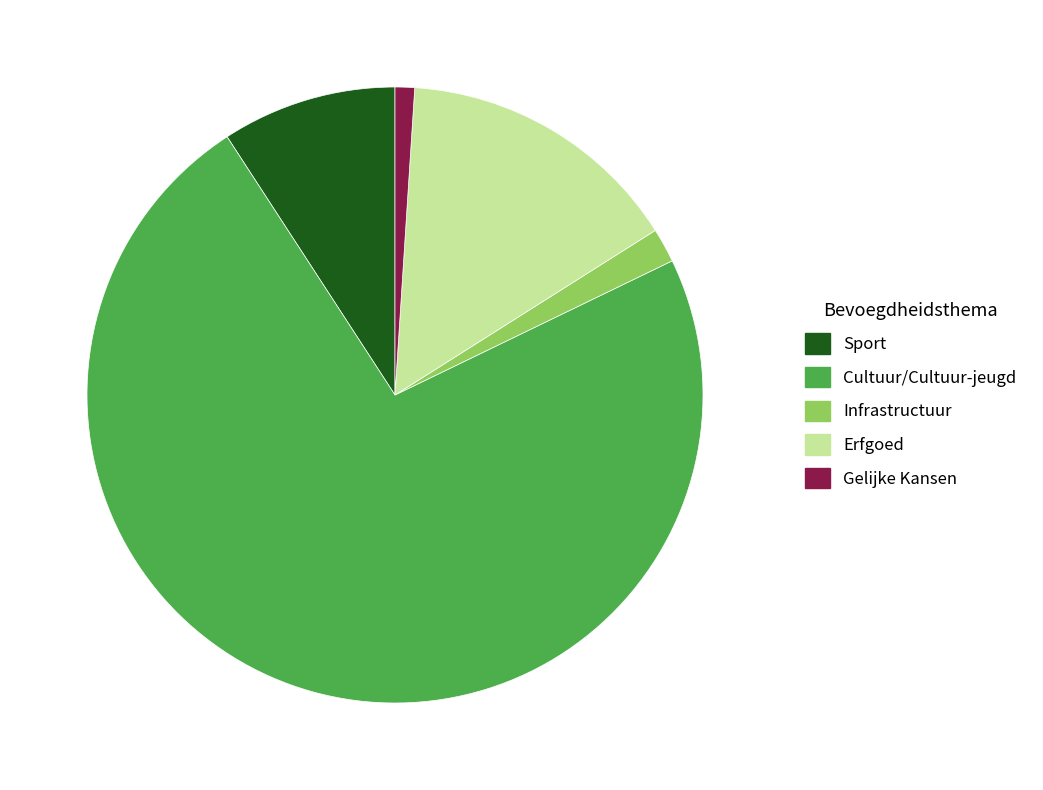

Approximately how many times larger is the value at Cultuur/Cultuur-jeugd compared to Sport?

8.0